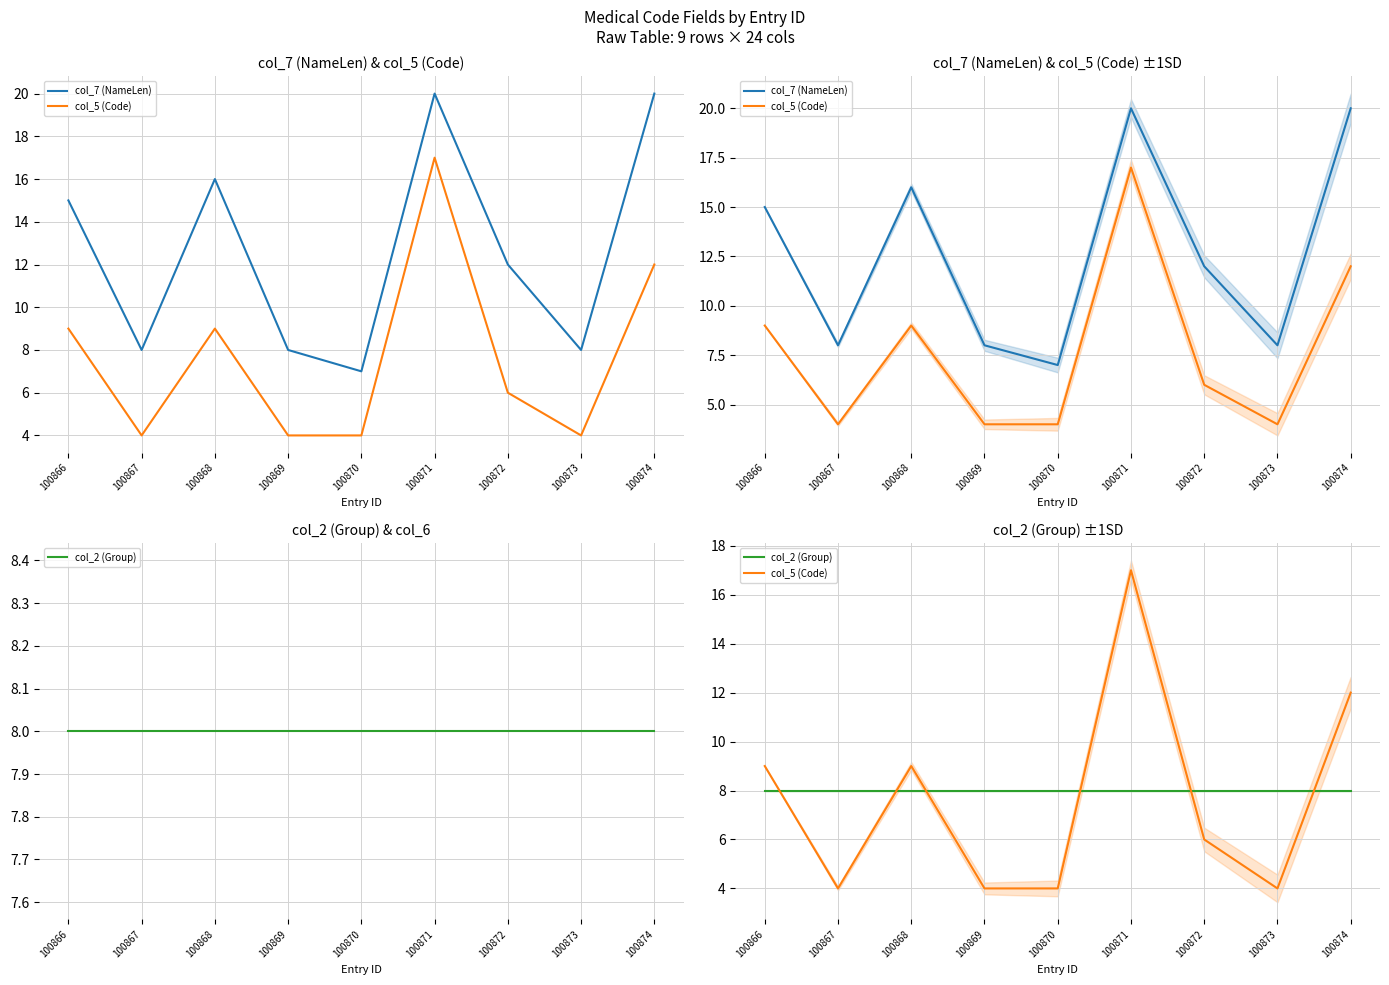

Is it true that col_7 (NameLen) equals 35 at 100871?

False